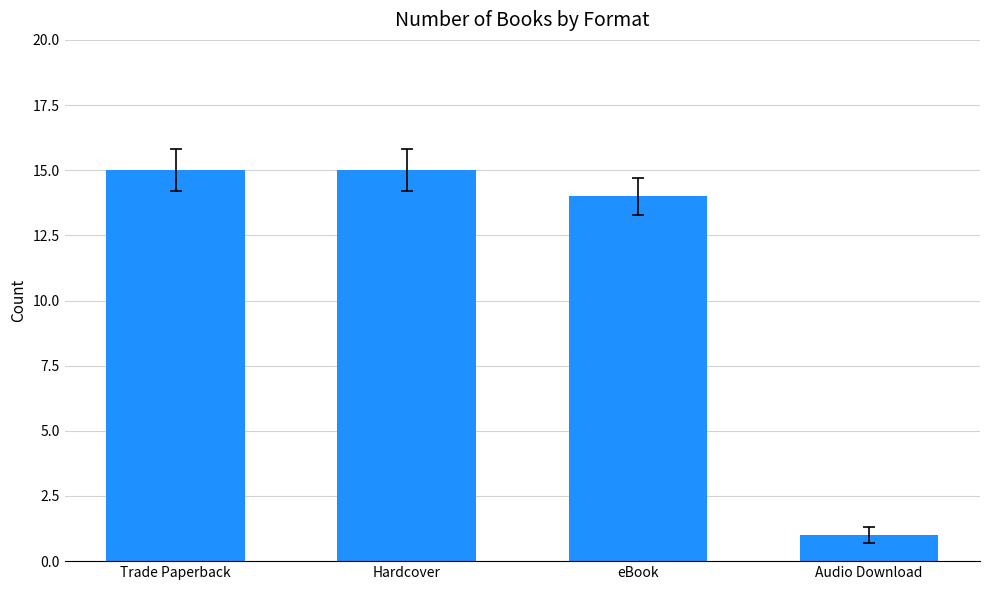

What is the change in value from Hardcover to Audio Download?

-14